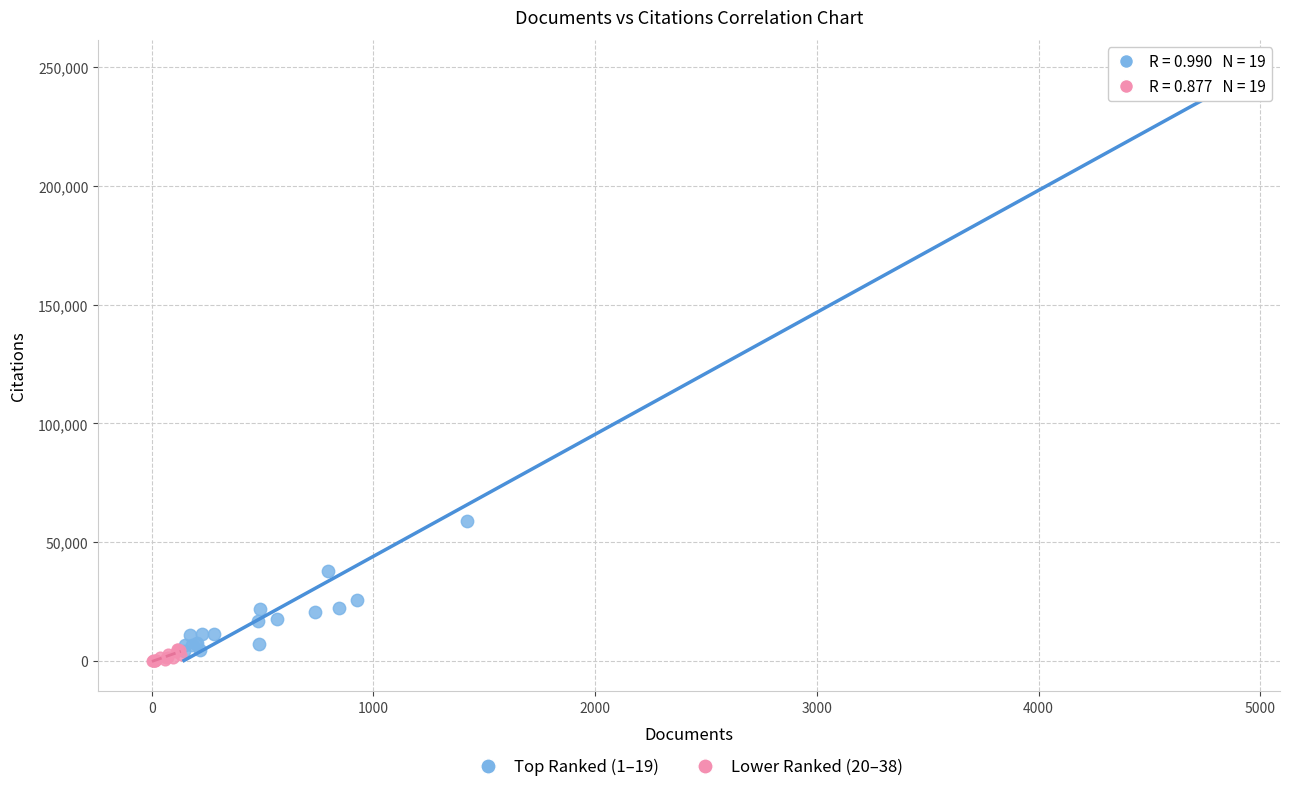

Which series has the widest spread of Y values?

Top Ranked (1–19)